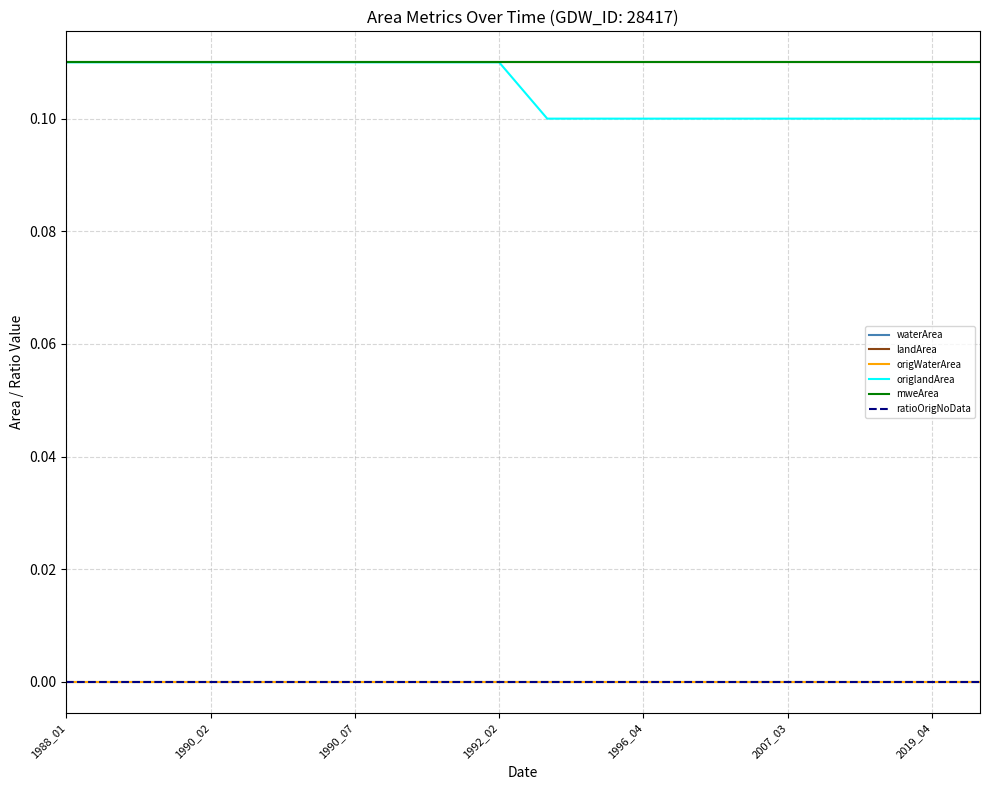

Is this an area chart (filled region under the line)?

No